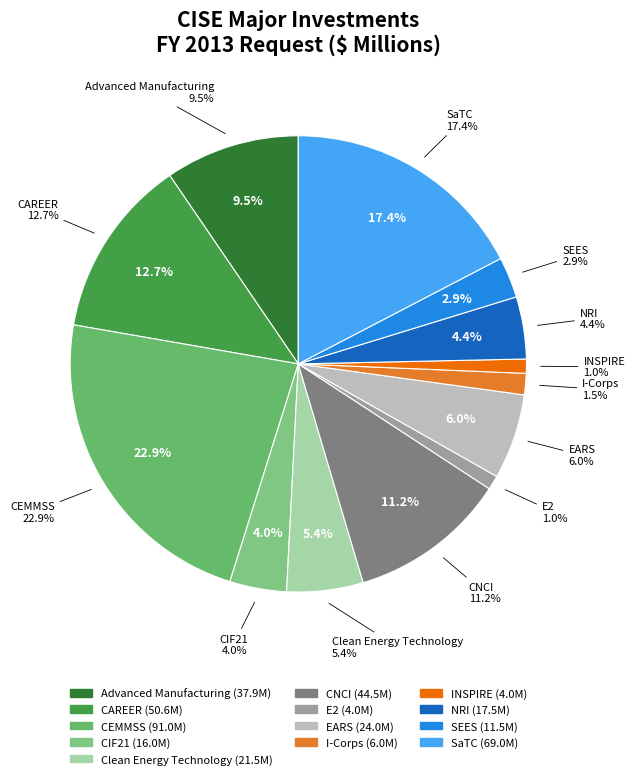

True or false: E2 accounts for 1% of the total.

True